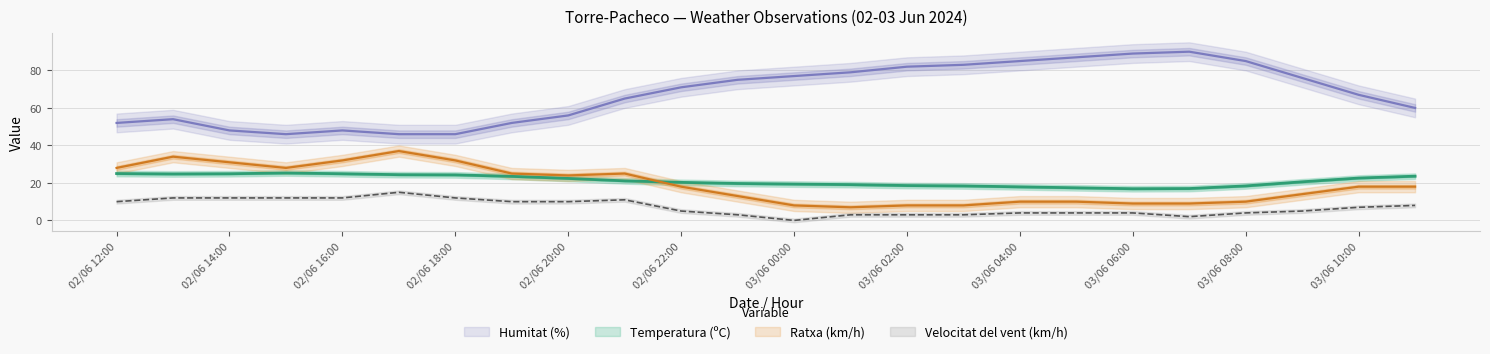

At which category is the sum across all series the highest?

02/06 13:00